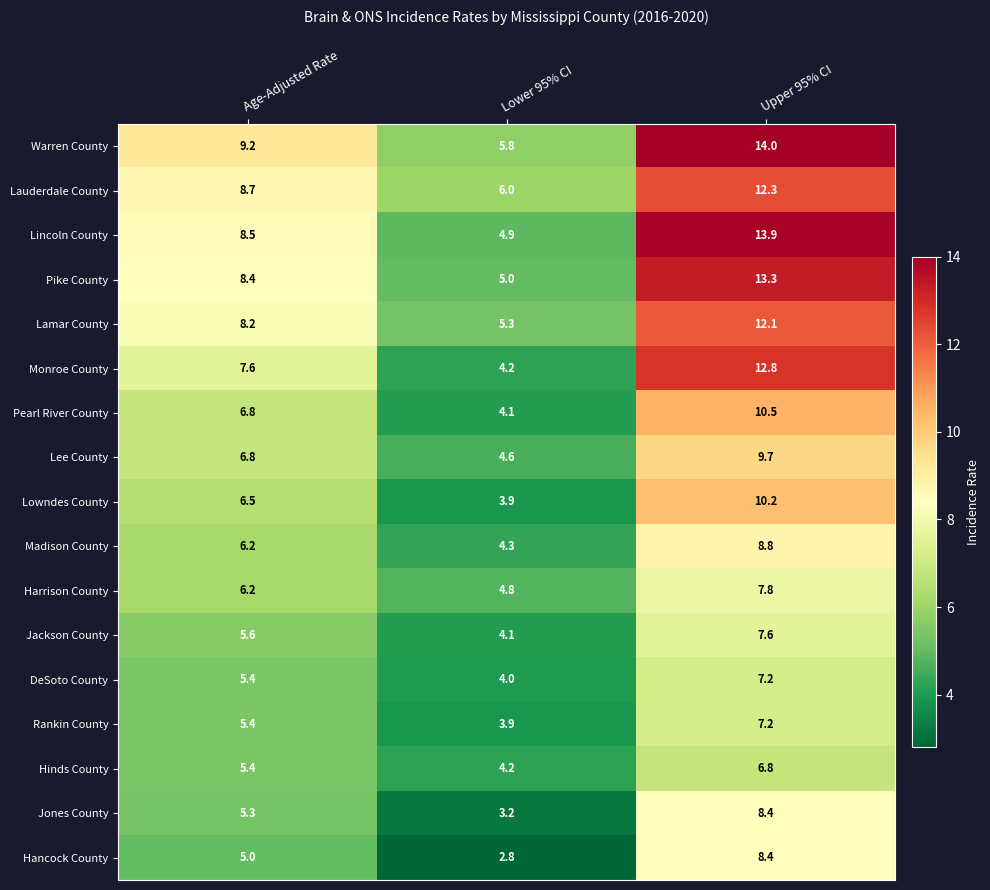

What is the difference between the Lamar County values at Age-Adjusted Rate and Lower 95% CI?

2.9